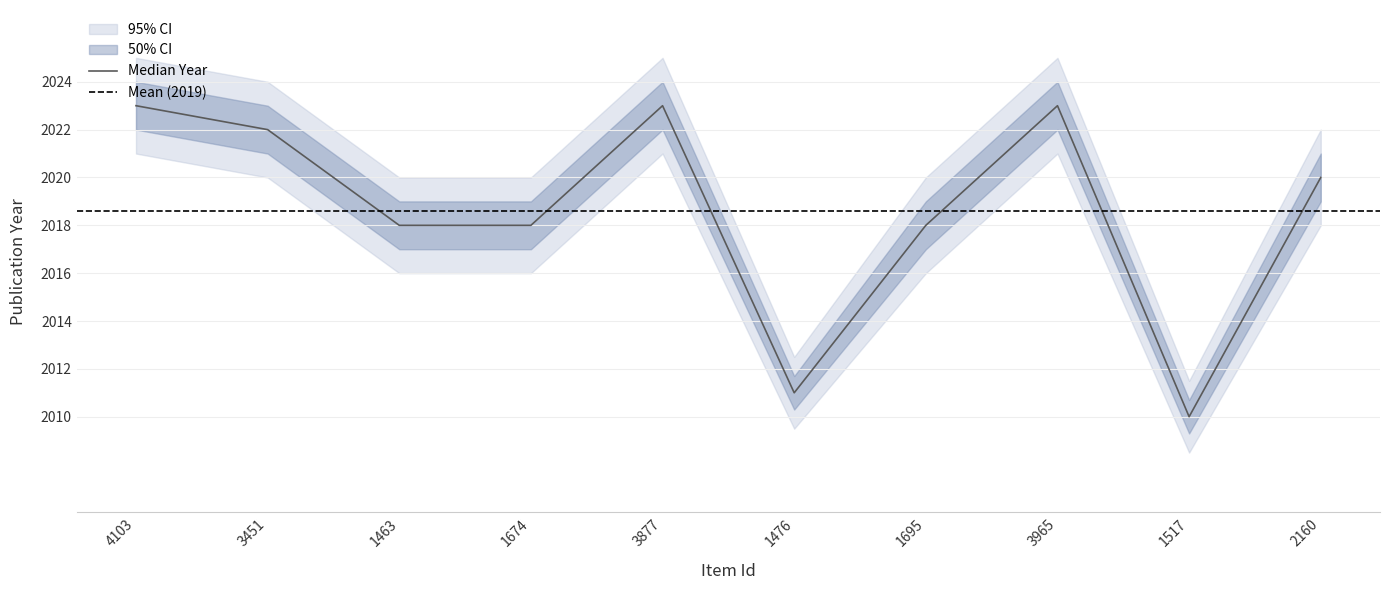

At which category does the data reach its first local peak?

3877